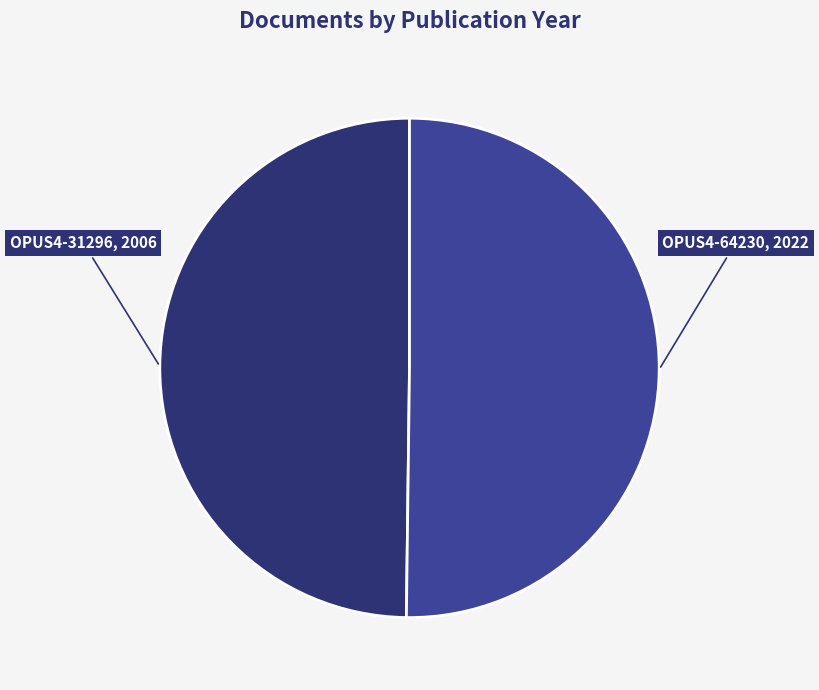

Which category has the smallest portion of the pie?

OPUS4-31296